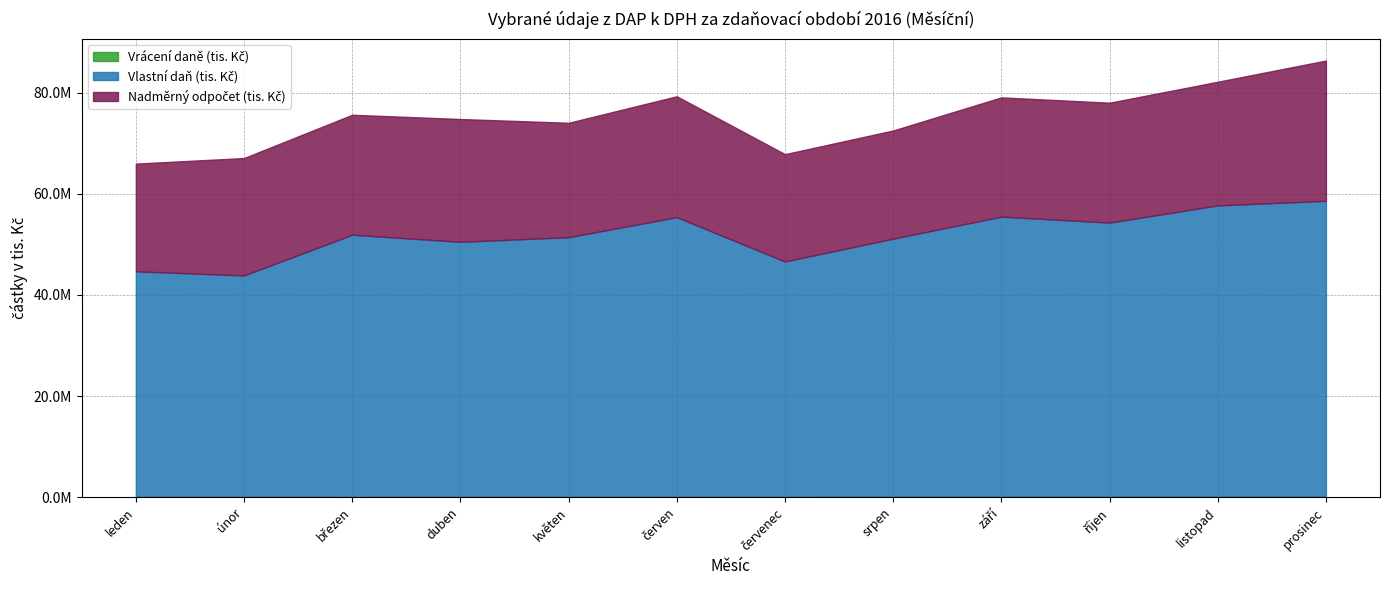

Does the chart display data point markers on the line(s)?

No